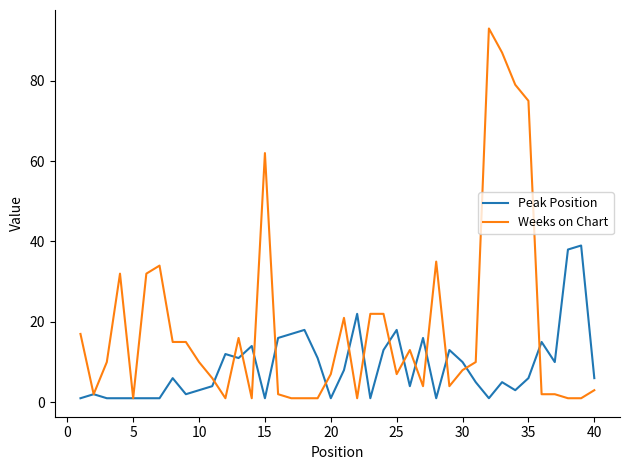

Which series has the largest total across all categories?

Weeks on Chart